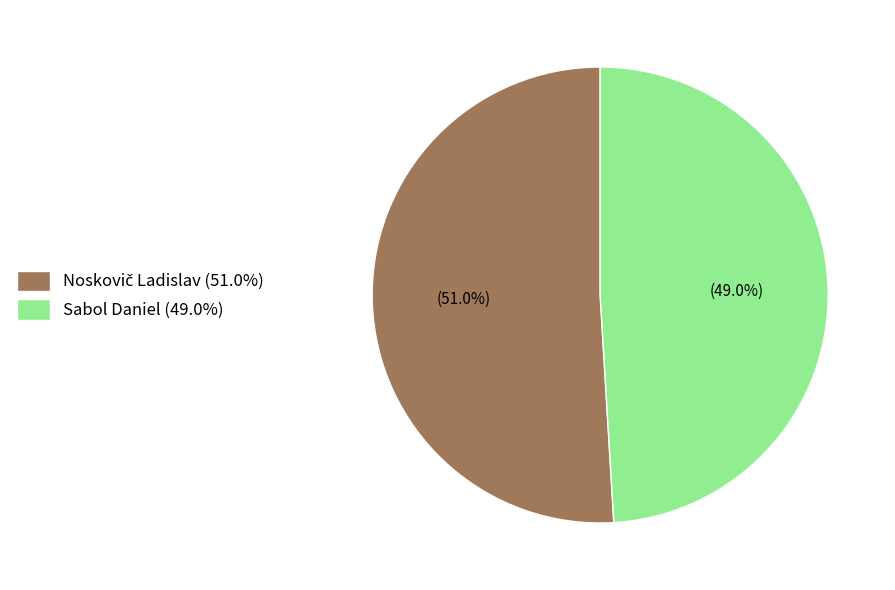

Is Sabol Daniel (49.0%) the majority of the pie?

No